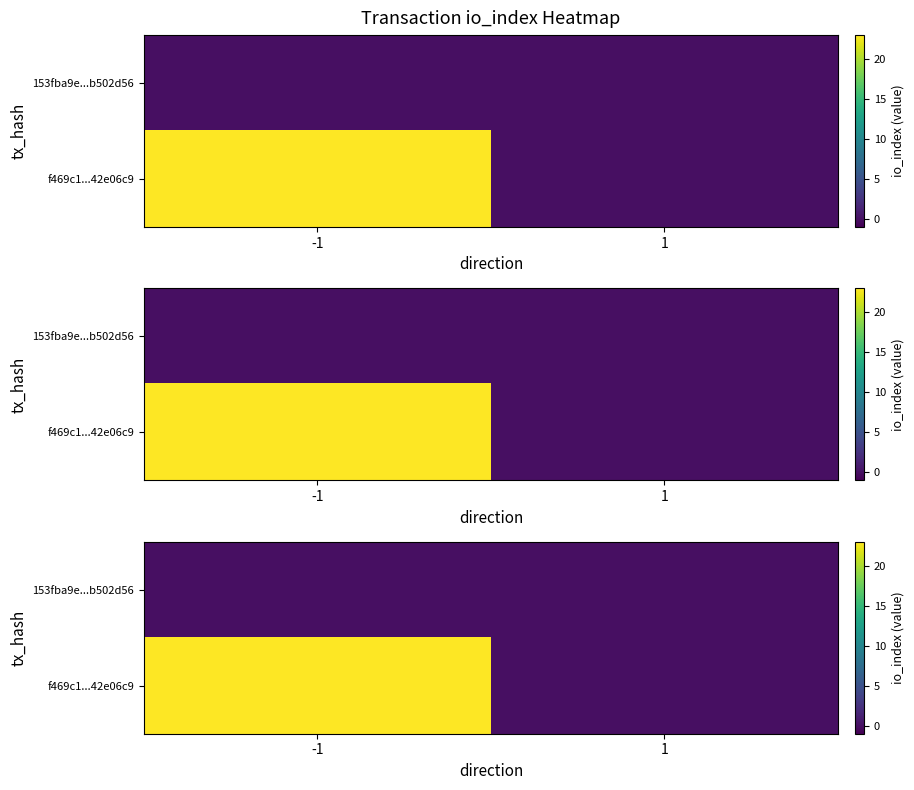

Which category has the lowest value in the f469c1...42e06c9 series?

1